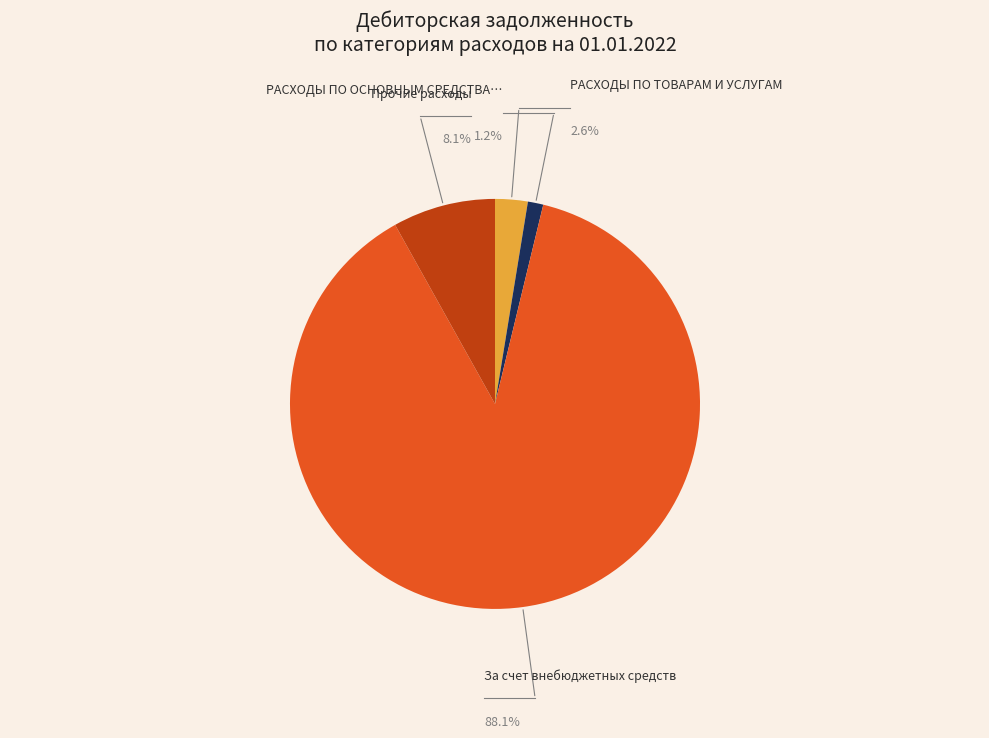

Is it true that Прочие расходы is 14% of the pie?

False